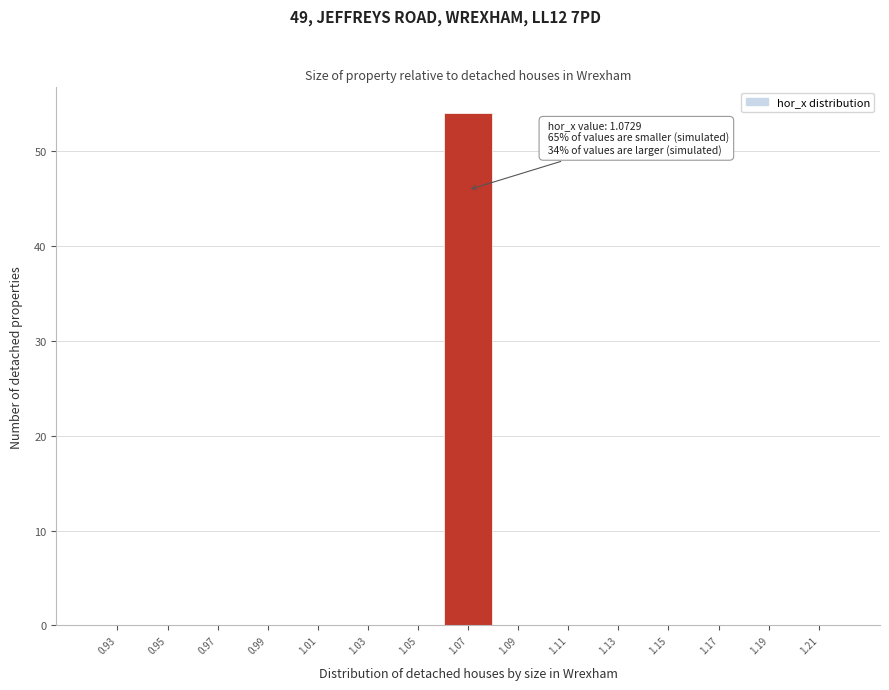

Which range on the x-axis has the tallest bar?

1.062 to 1.082